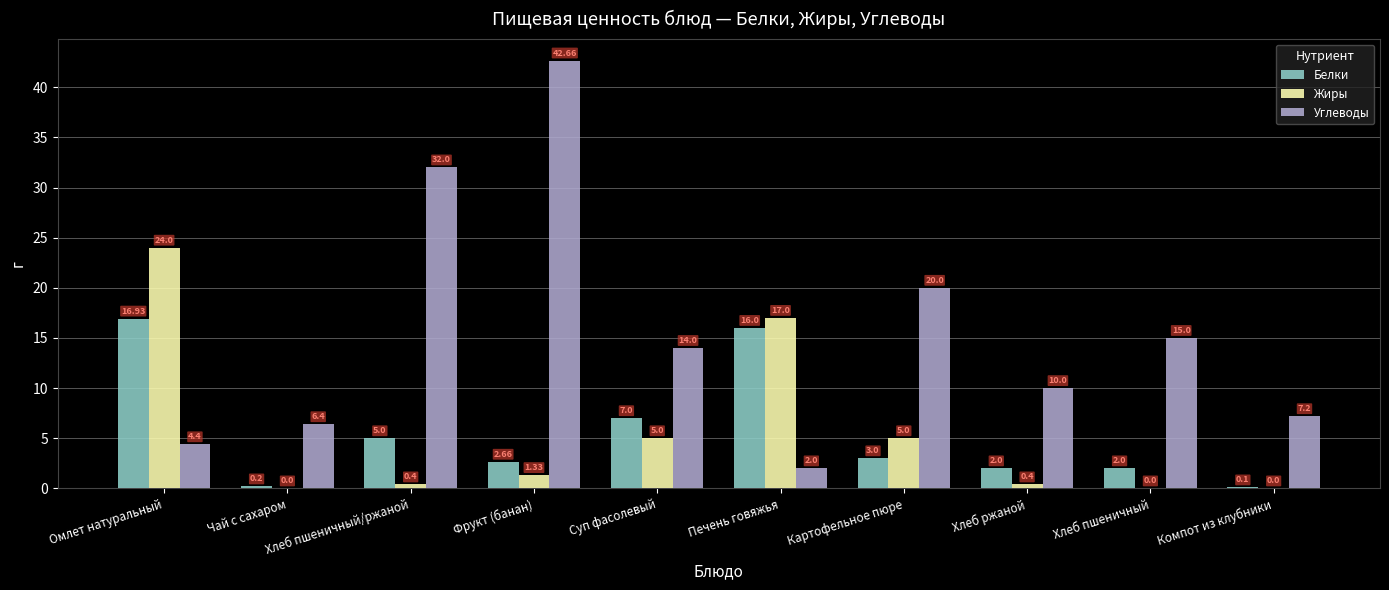

What is the difference between the Углеводы values at Суп фасолевый and Чай с сахаром?

7.6